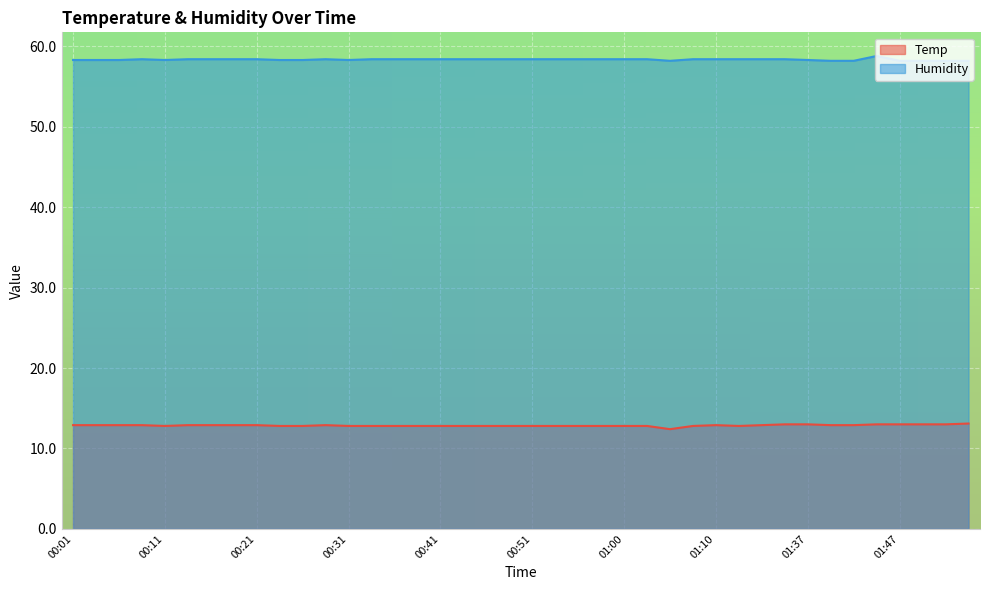

What is the total value across all series at 00:04?

71.2